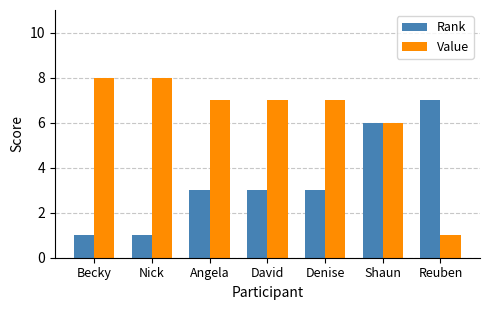

The value of Value at David is 7. True or false?

True